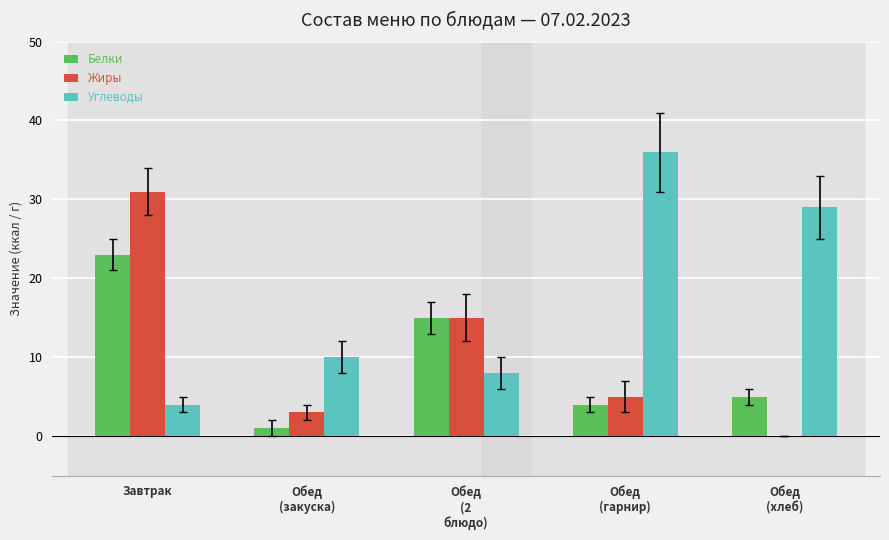

What is the sum of all Углеводы values?

87